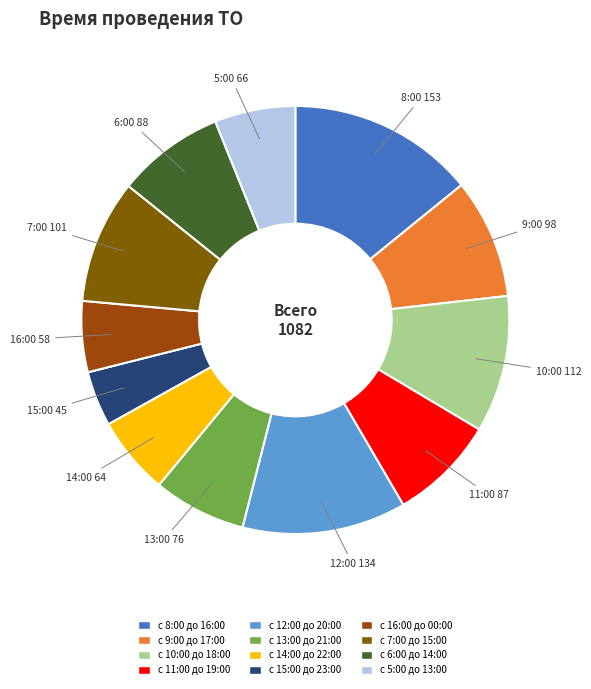

Combined, do с 8:00 до 16:00 and с 12:00 до 20:00 account for over 50%?

No